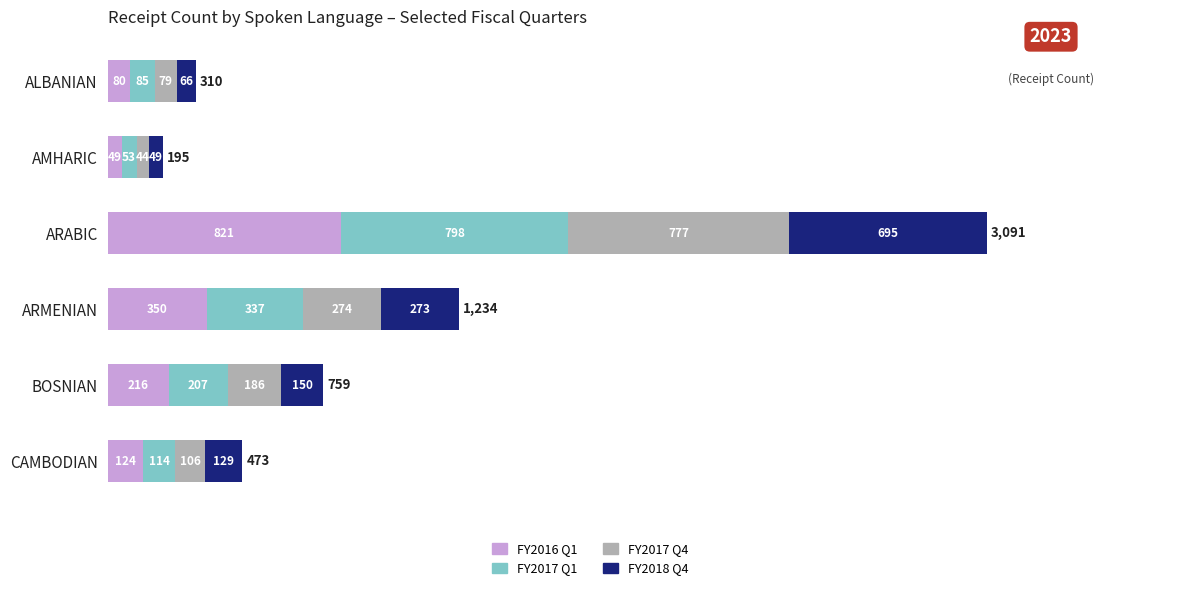

The FY2016 Q1 series shows 80 at ALBANIAN. True or false?

True